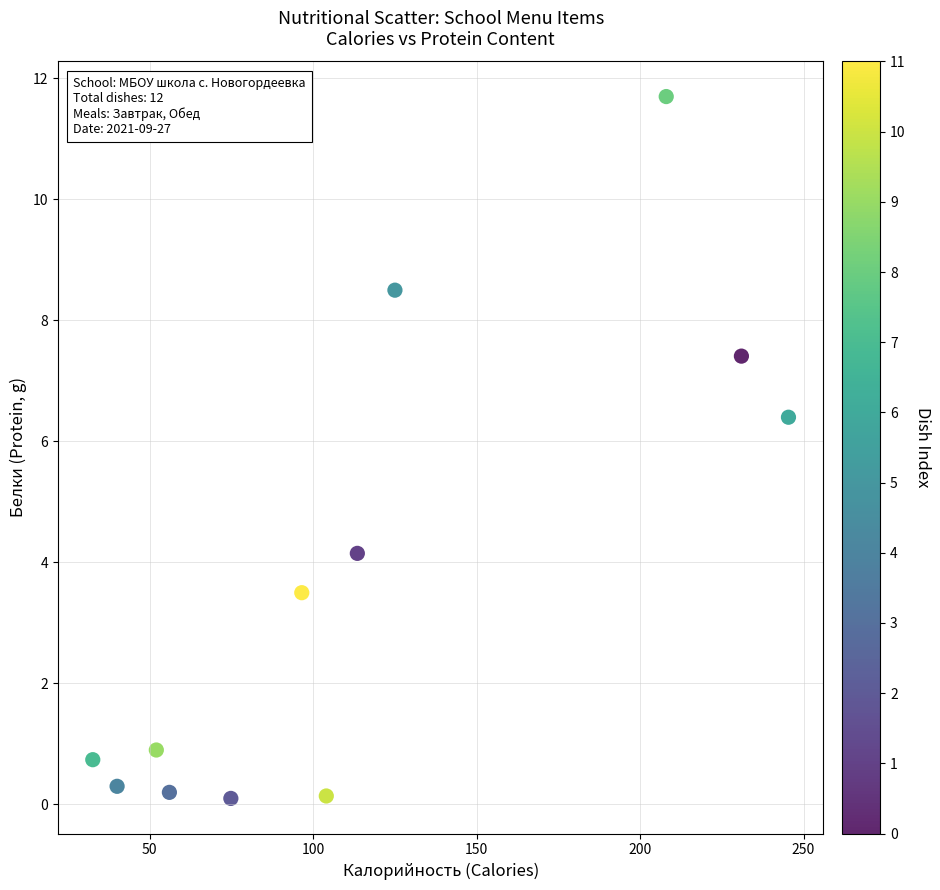

What is the range of Y values (max minus min)?

11.6